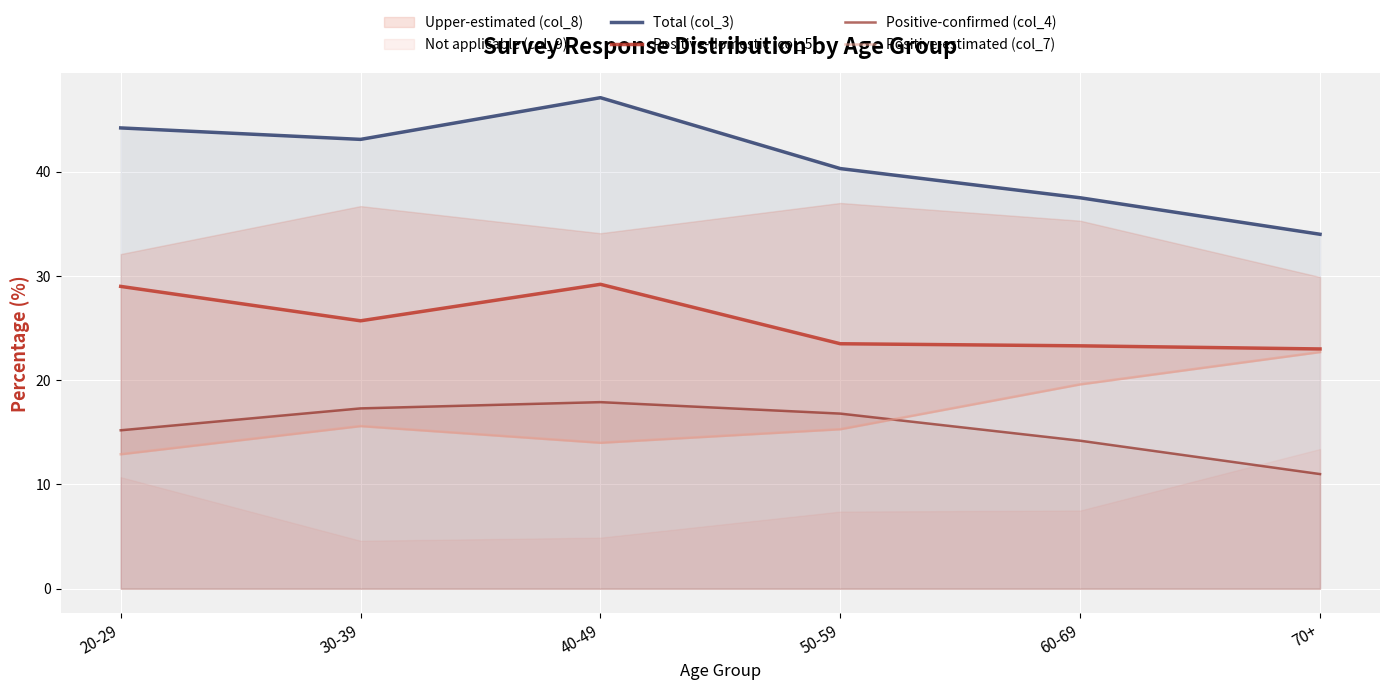

What is the smallest value displayed?

11.0